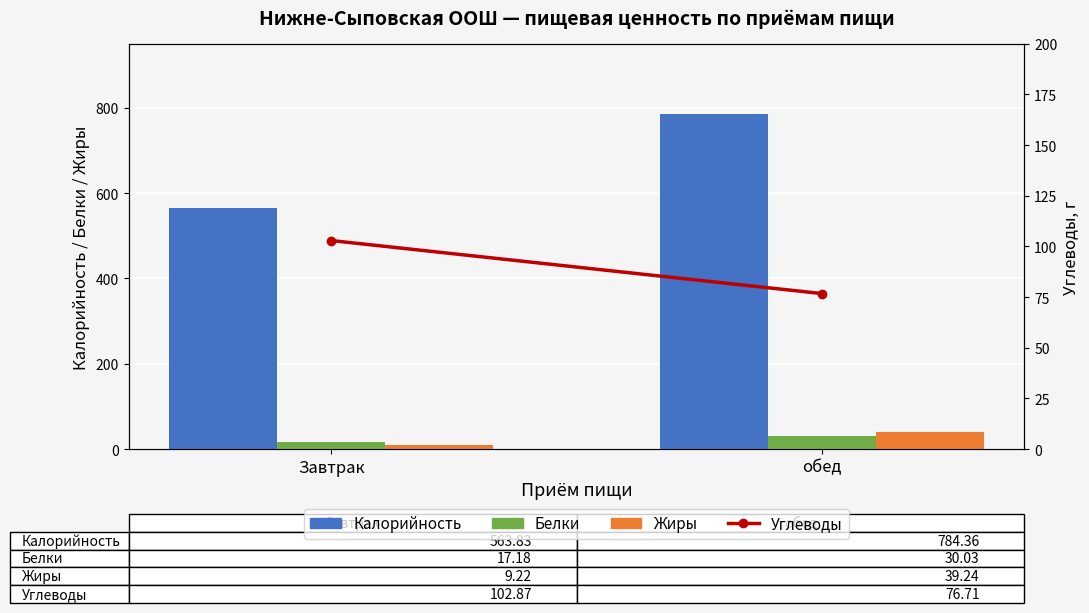

Does the chart contain any negative values?

No